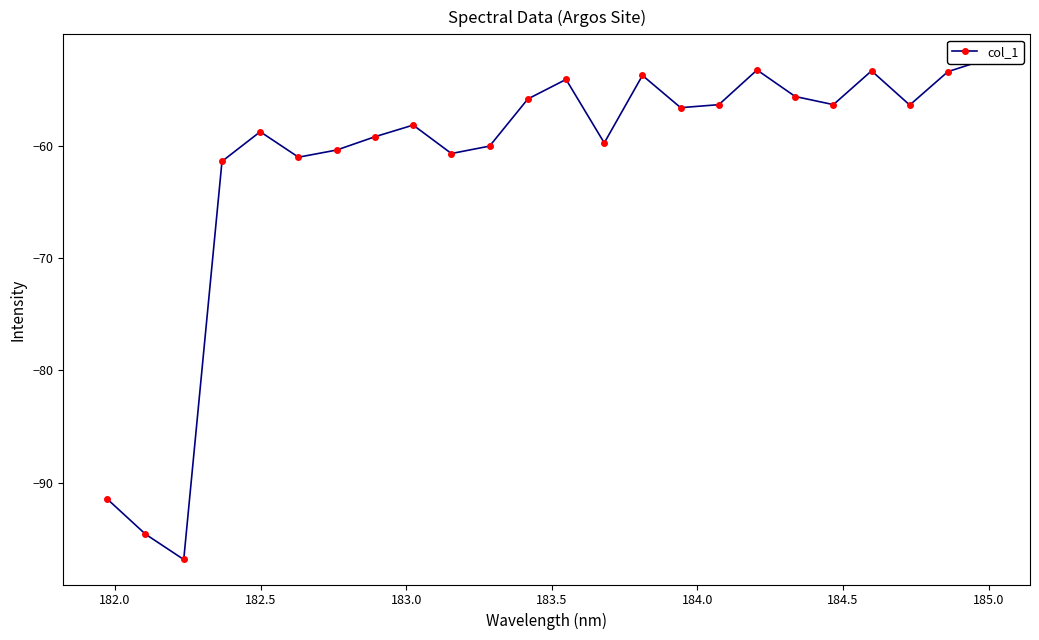

What is the value of the 7th point from the left?

-60.4